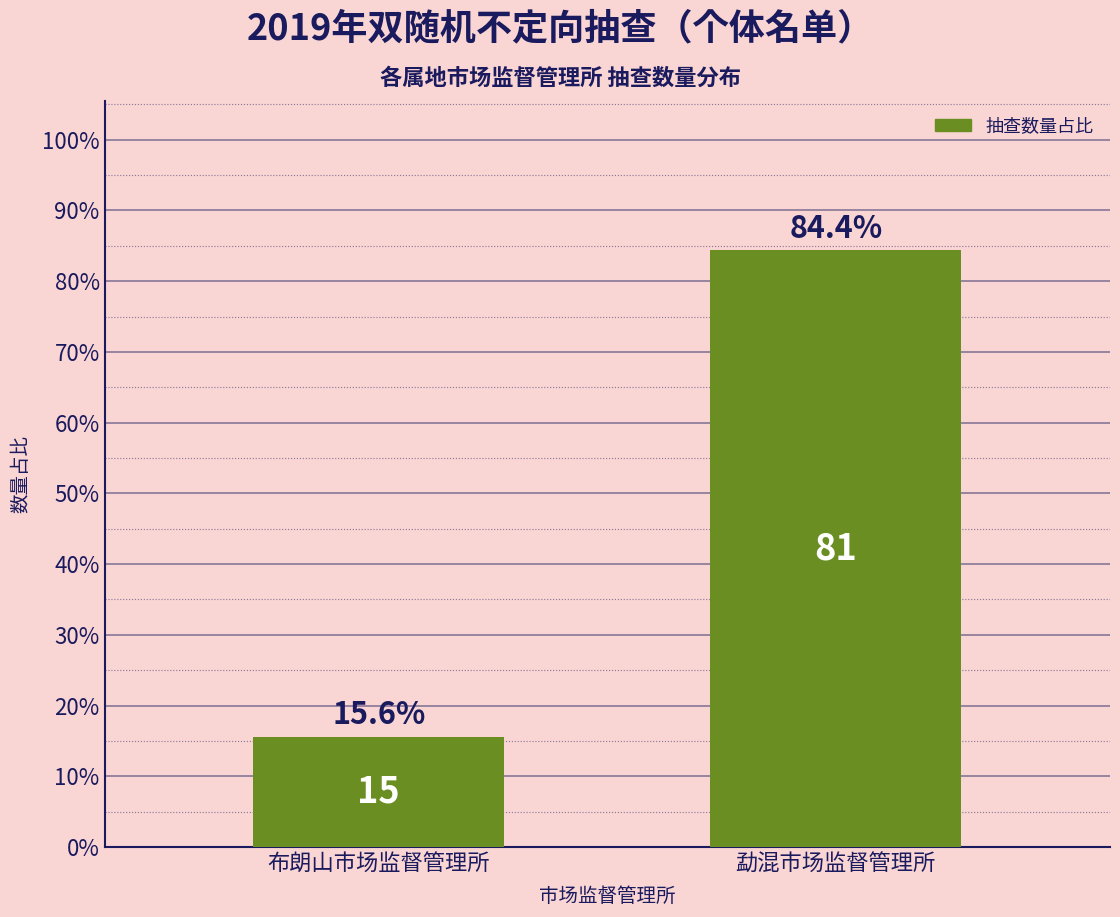

Reading left to right, extract all data points from this chart.

15.6	84.4